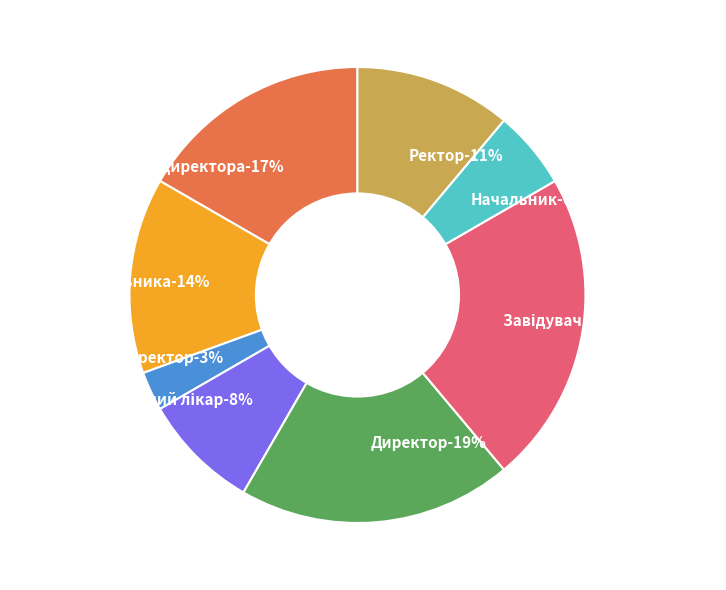

Rank the categories by value from highest to lowest.

Завідувач філією, Директор, В.о. директора, В.о. начальника, Ректор, Головний лікар, Начальник, Генеральний директор